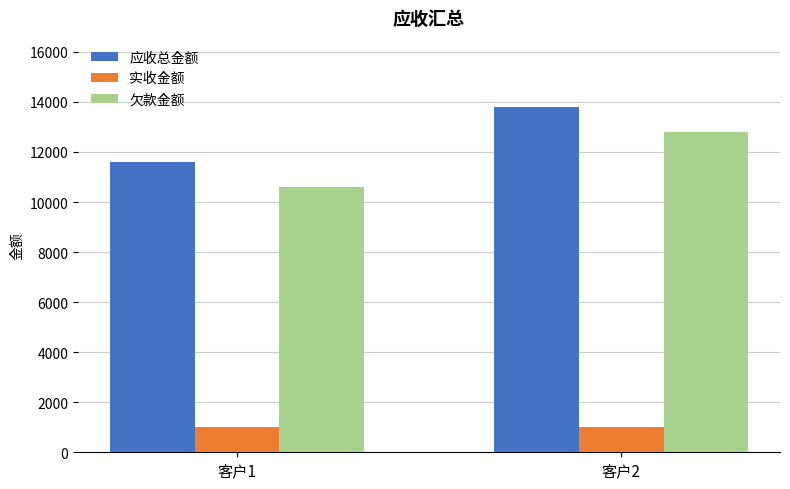

How many distinct data groups are displayed?

3